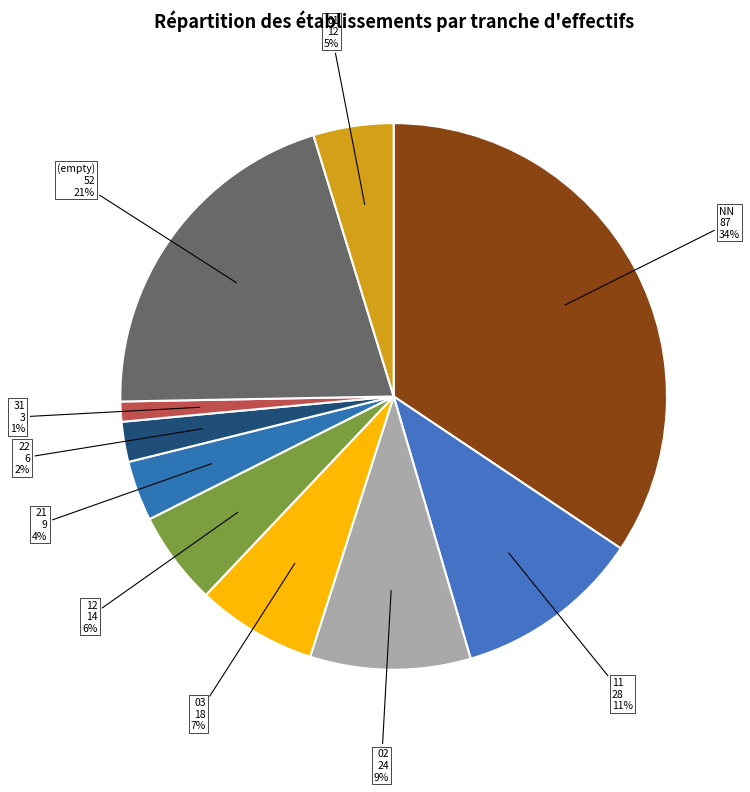

Which has a higher value, NN or 03?

NN